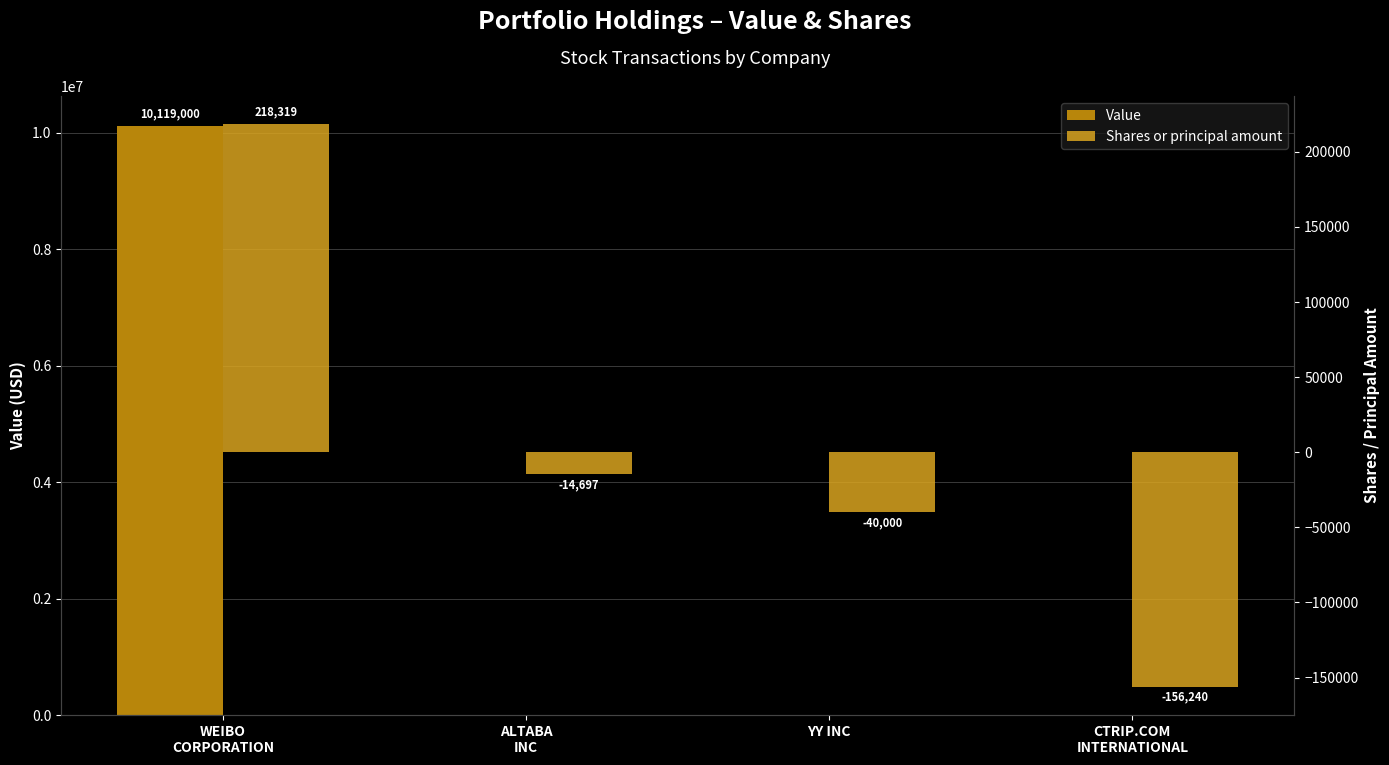

Between ALTABA
INC and CTRIP.COM
INTERNATIONAL, which is larger?

ALTABA
INC